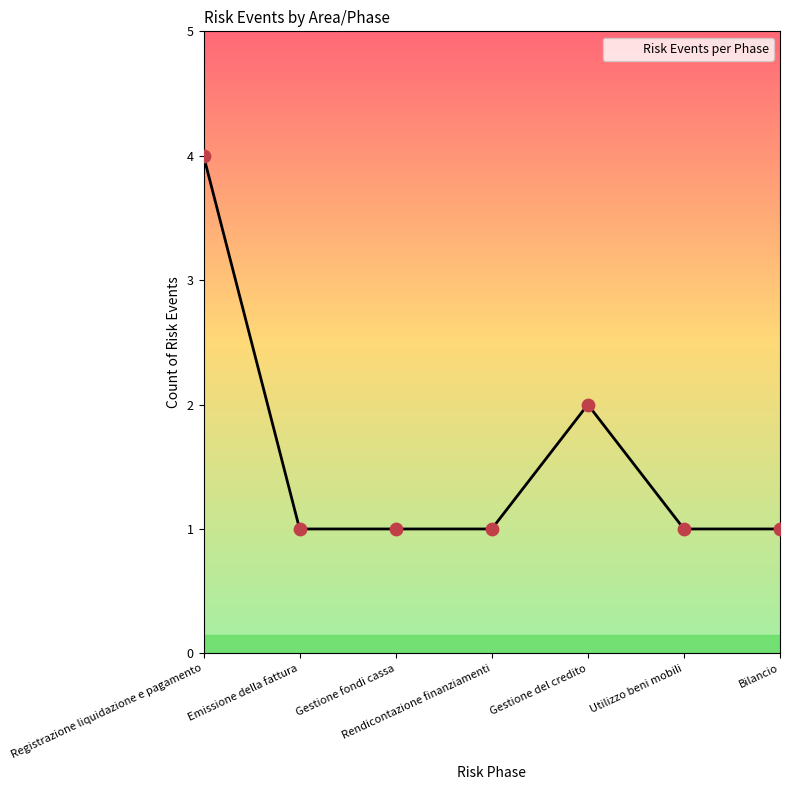

Which has a higher value, Utilizzo beni mobili or Gestione fondi cassa?

Utilizzo beni mobili